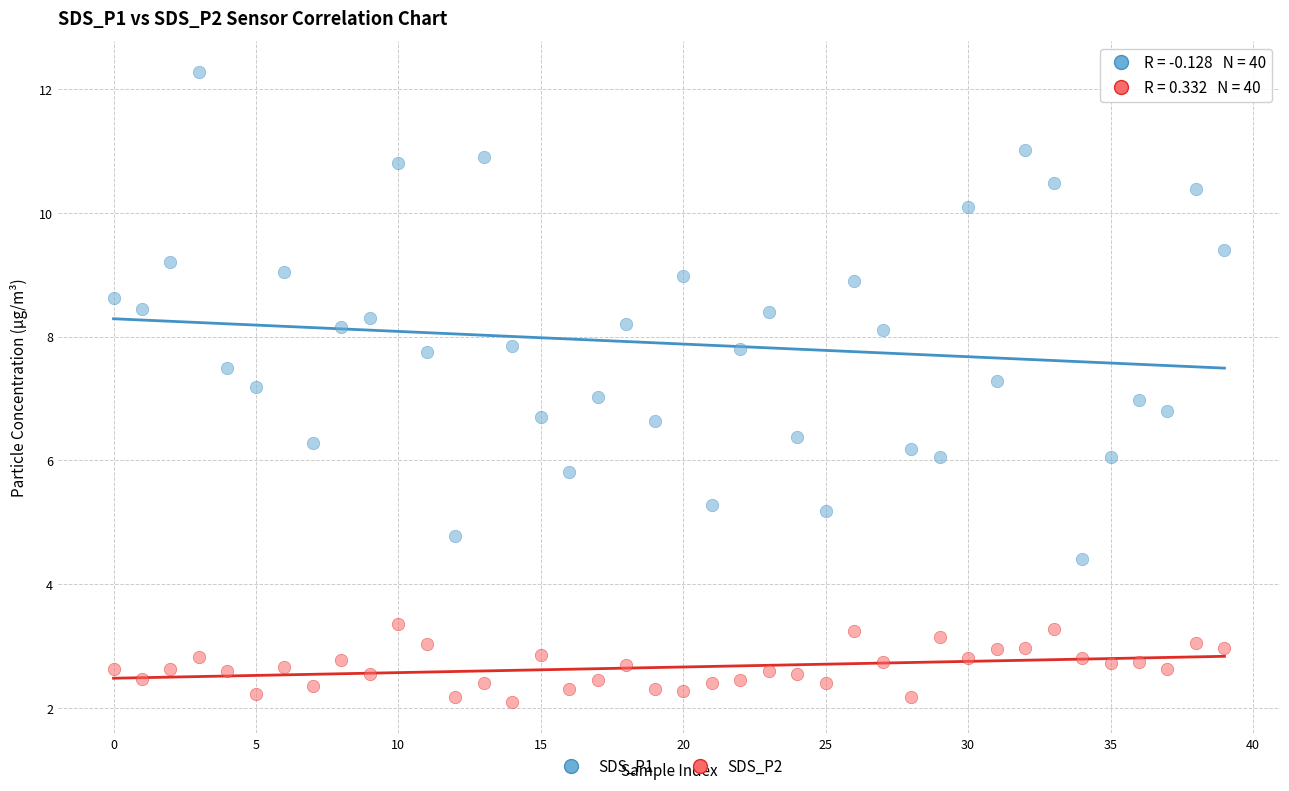

Across all data points, what is the range of Y values (max minus min)?

10.2